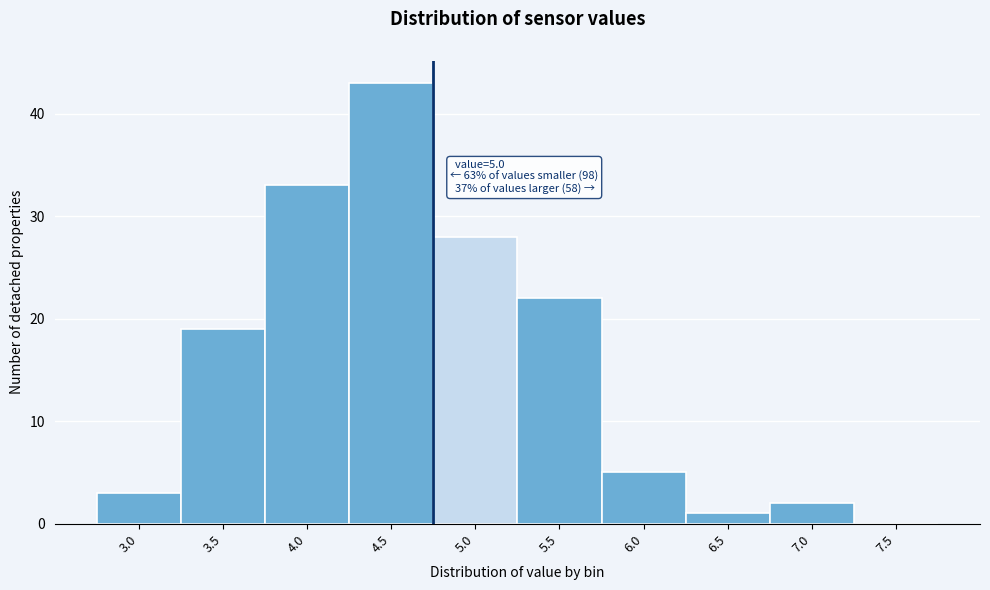

Reading right to left, transcribe all the data shown in this chart.

7.5=0	7.0=2	6.5=1	6.0=5	5.5=22	5.0=28	4.5=43	4.0=33	3.5=19	3.0=3